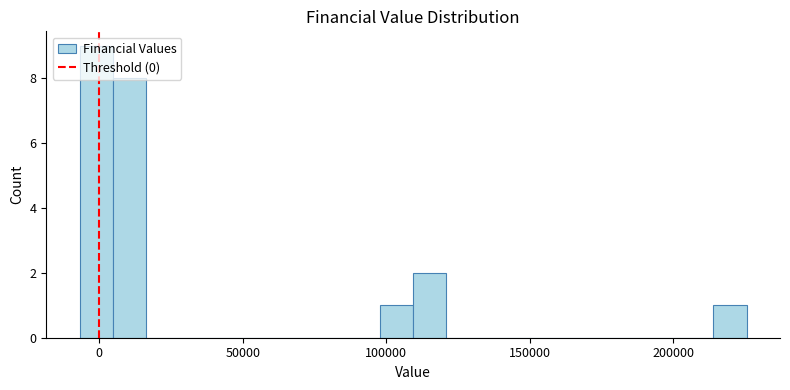

Read against the x-axis, roughly where is the centre of the tallest bar?

0